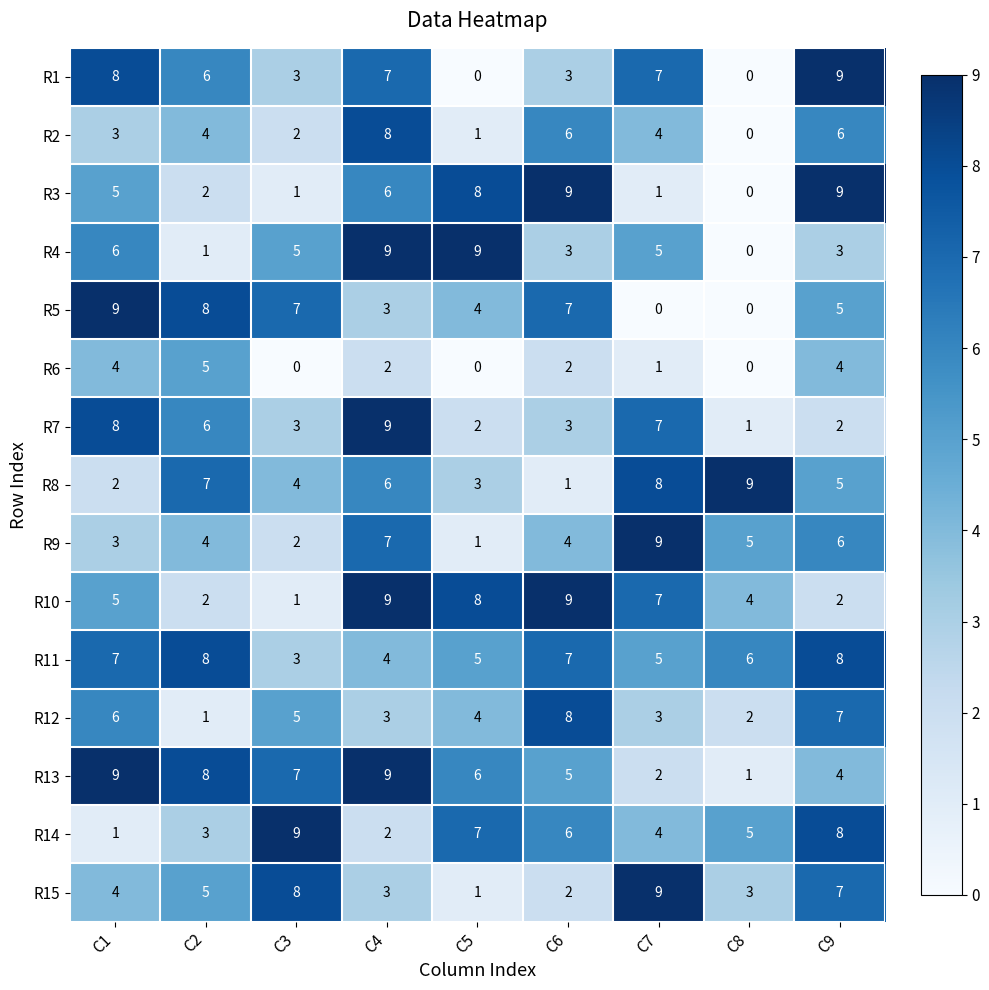

True or false: R1 has a value of 4 at C2.

False